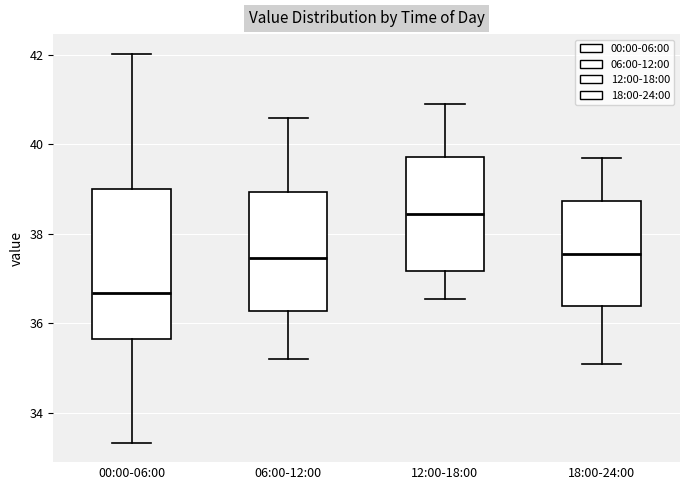

Reading left to right, transcribe this box plot: for each box, give where its median line is, the range the box spans, and where its two whiskers end, as read against the y-axis. The values are not printed on the chart, so give them approximately, as read against the axis.

00:00-06:00: median 36.6, box 35.6 to 39.0, whiskers 33.4 to 42.0
06:00-12:00: median 37.4, box 36.2 to 39.0, whiskers 35.2 to 40.6
12:00-18:00: median 38.4, box 37.2 to 39.8, whiskers 36.6 to 41.0
18:00-24:00: median 37.6, box 36.4 to 38.8, whiskers 35.2 to 39.8